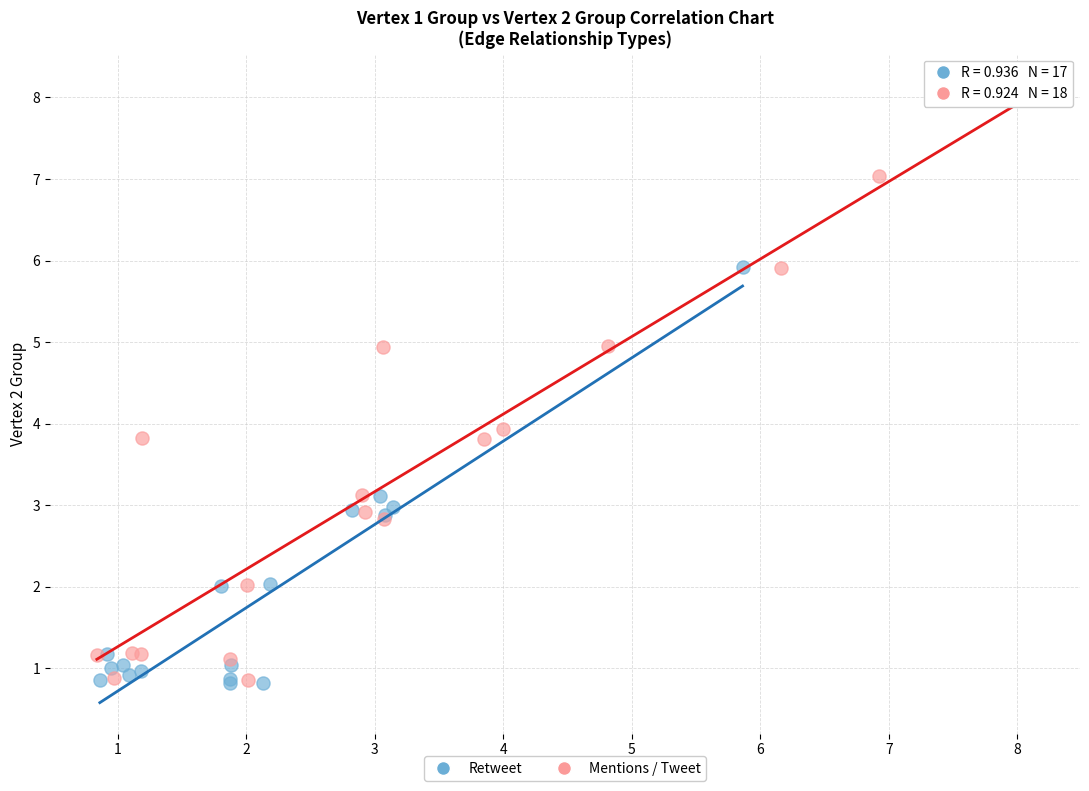

Which series has the largest Y range (max minus min)?

Mentions / Tweet